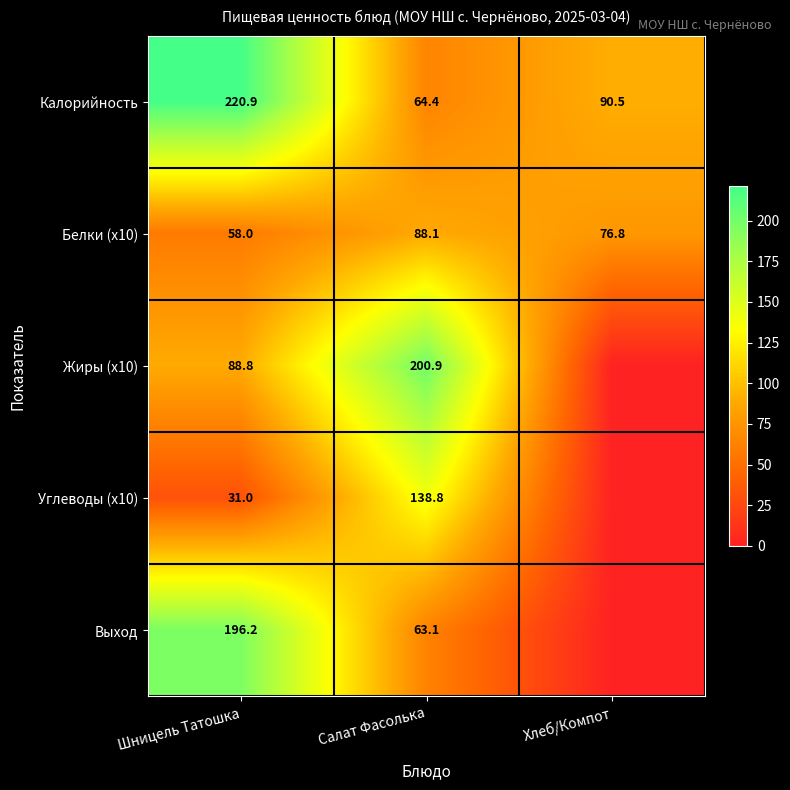

At which label is Калорийность closest to 142?

Хлеб/Компот